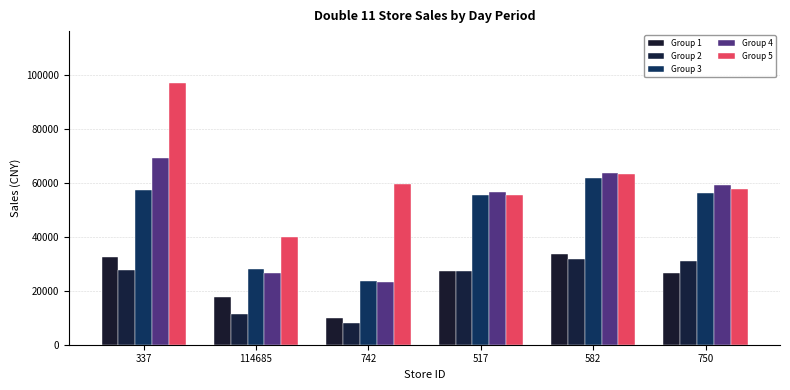

What is the greatest value displayed?

97017.5